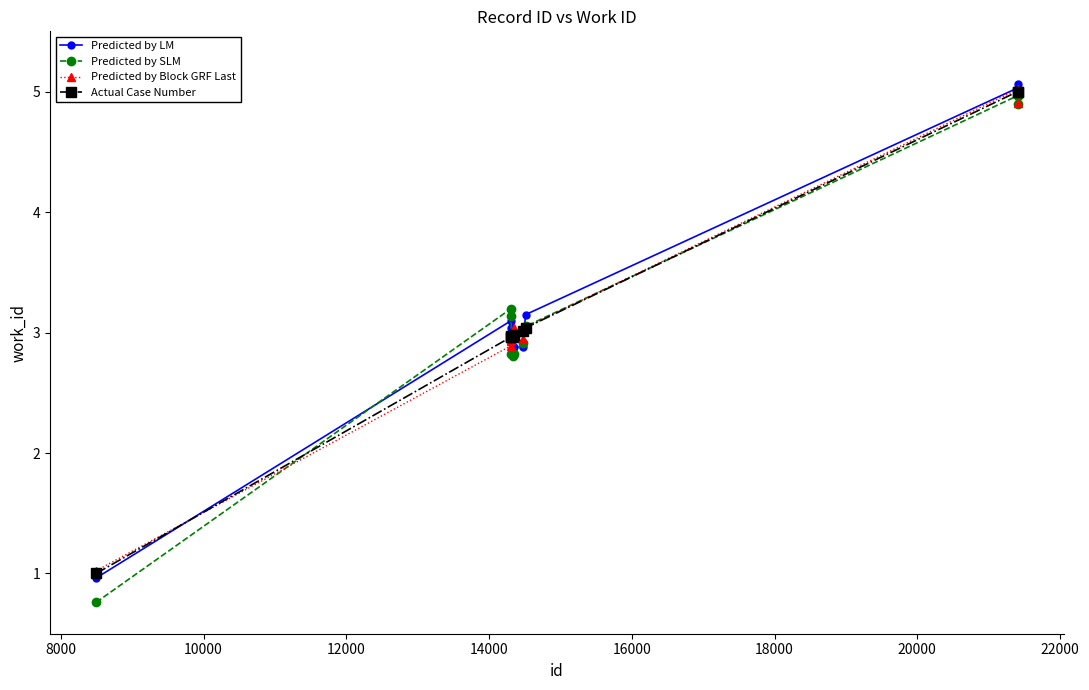

True or false: Predicted by LM has more than 0 interior local peaks.

True